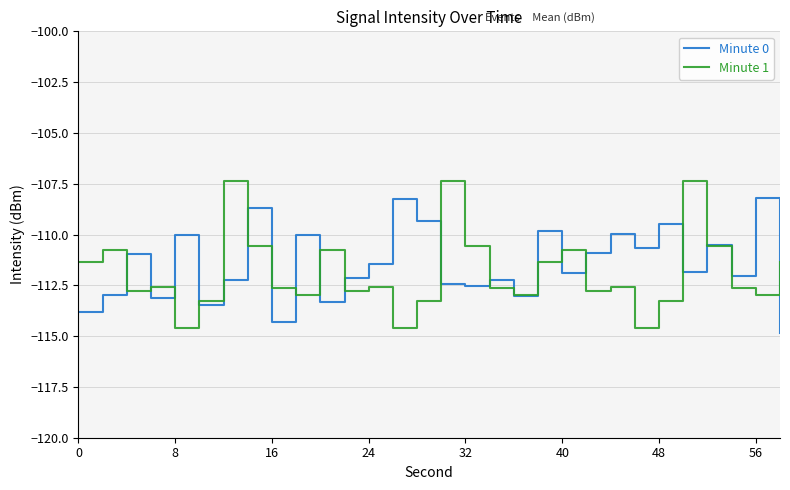

List the series in order of their peak value, lowest first.

Minute 0, Minute 1